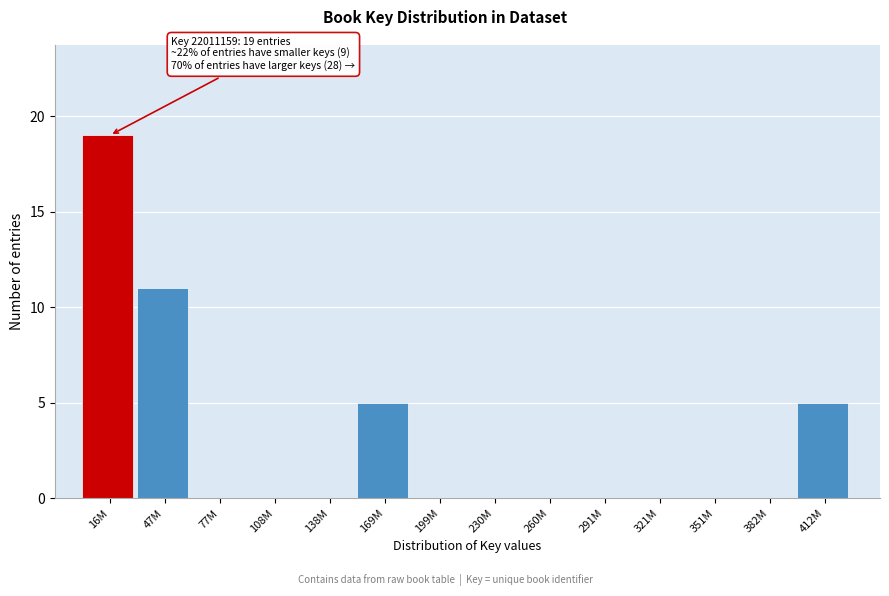

Reading left to right, what are all the values shown in this chart?

16M=19	47M=11	77M=0	108M=0	138M=0	169M=5	199M=0	230M=0	260M=0	291M=0	321M=0	351M=0	382M=0	412M=5